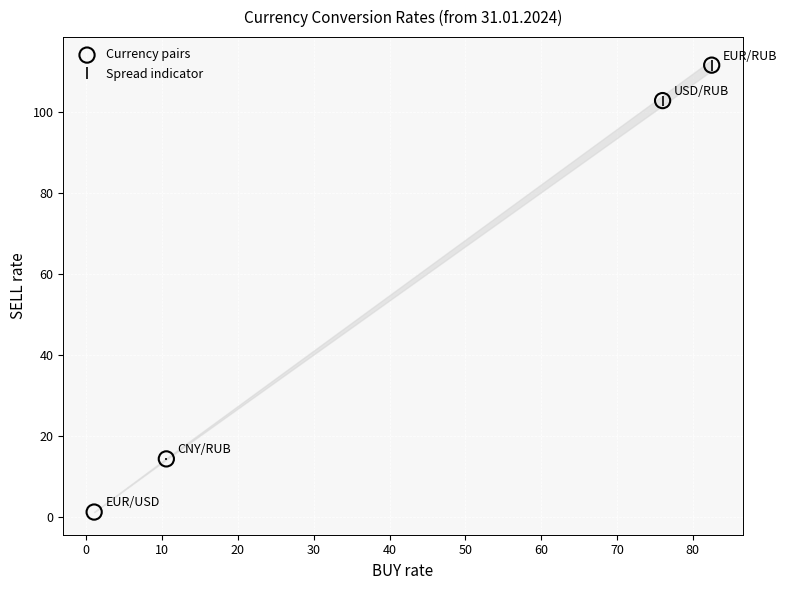

What Y value in the scatter plot is closest to 56?

14.3